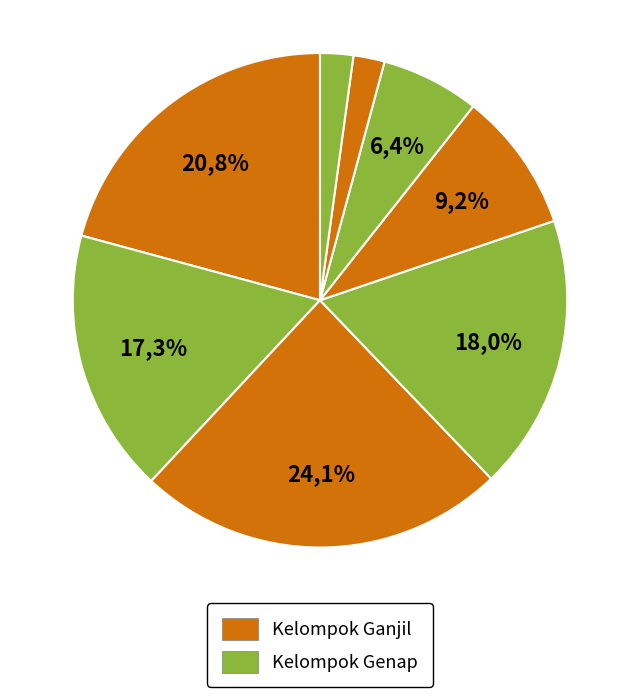

Does any single category account for the majority?

No